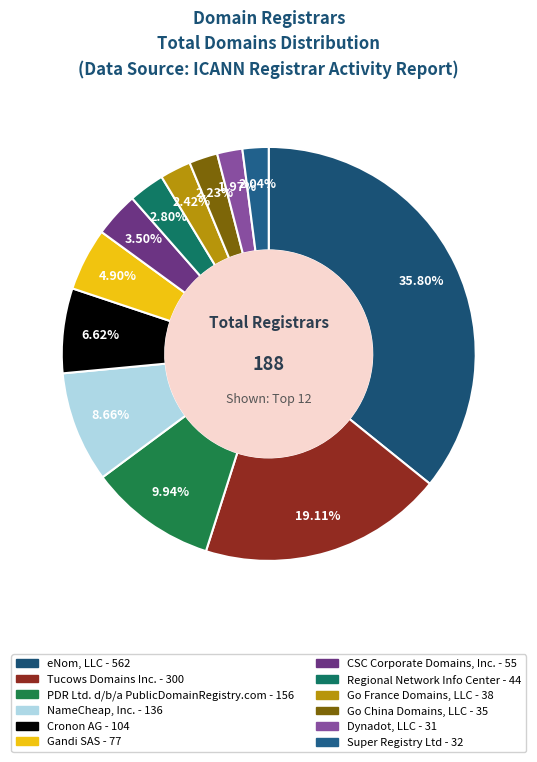

Rank the categories by value from highest to lowest.

eNom, LLC, Tucows Domains Inc., PDR Ltd. d/b/a PublicDomainRegistry.com, NameCheap, Inc., Cronon AG, Gandi SAS, CSC Corporate Domains, Inc., Regional Network Information Center, Go France Domains, LLC, Go China Domains, LLC, Super Registry Ltd, Dynadot, LLC